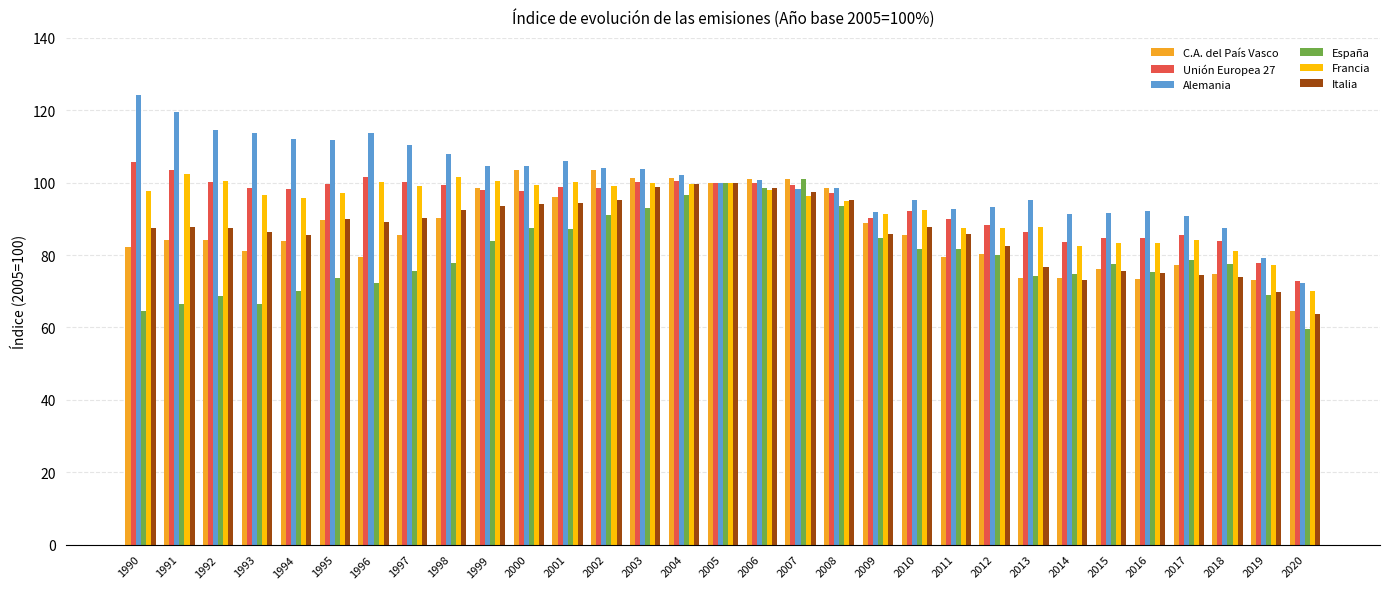

What is the value of the Italia bar at the 1st from the left?

87.4